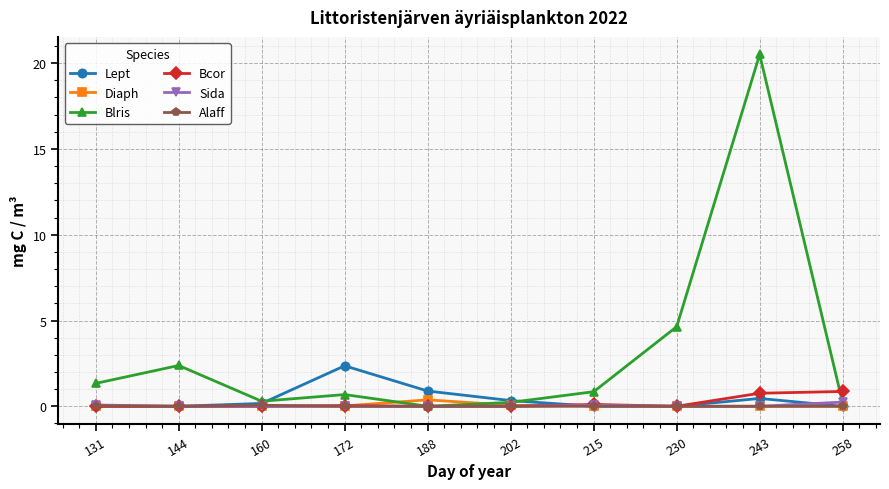

What is the value of the Blris point at the 8th from the left?

4.6